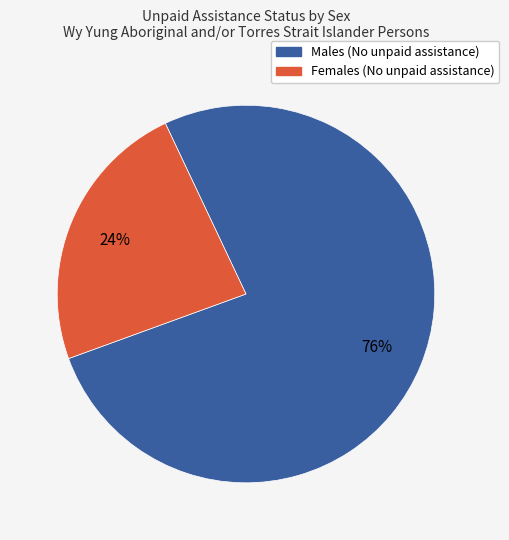

To the nearest percent, what is the combined percentage of Females (No unpaid assistance) and Males (No unpaid assistance)?

100%